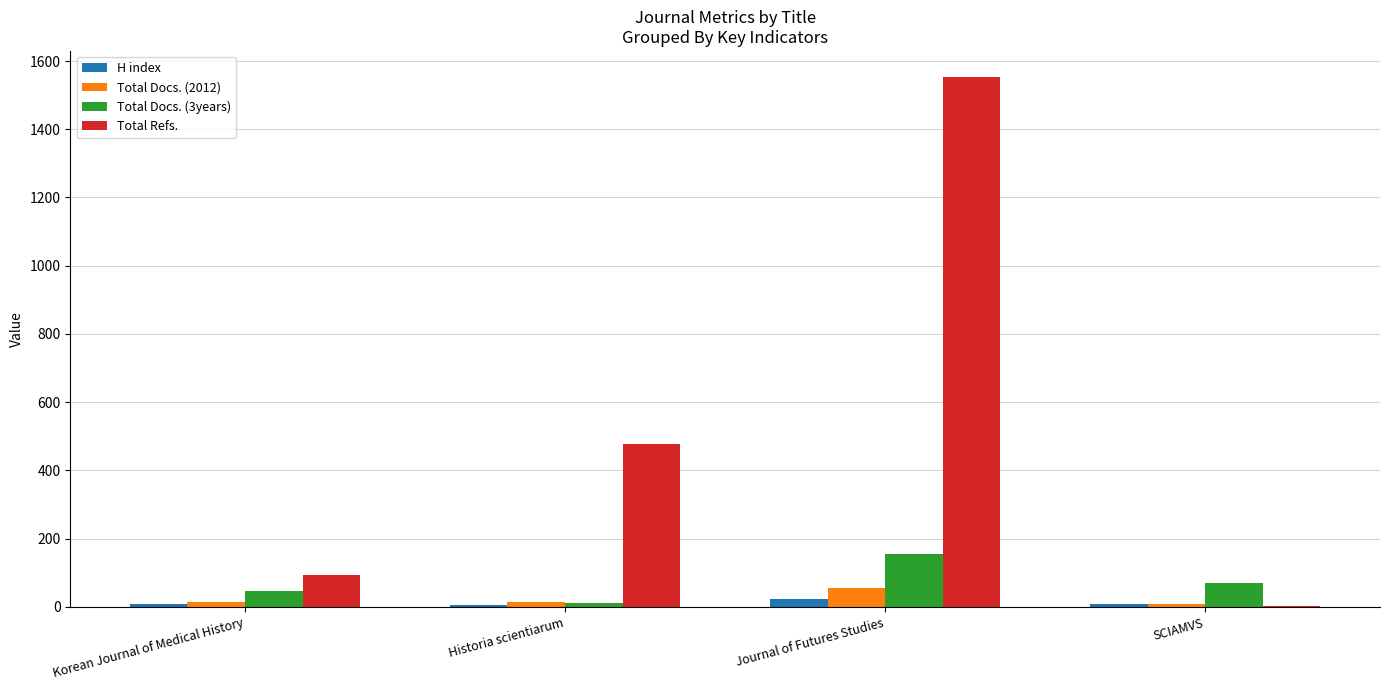

Which label corresponds to the largest value in the chart?

Journal of Futures Studies